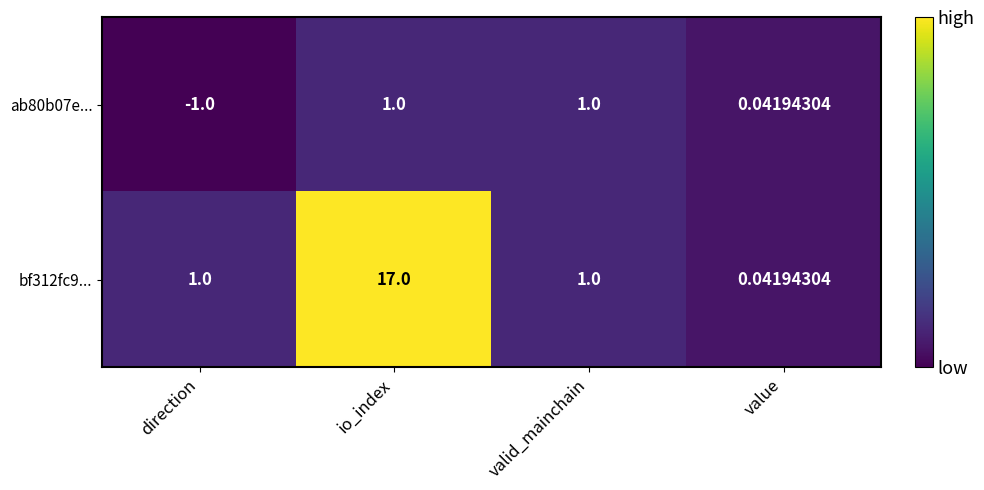

Which series has the largest total across all categories?

bf312fc9...